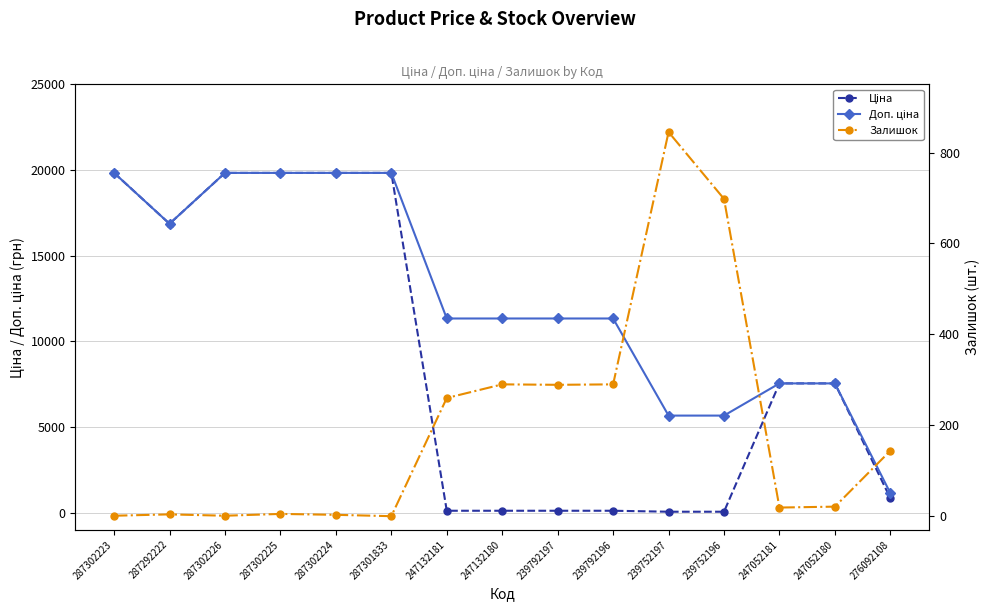

What is the greatest value displayed?

19831.1